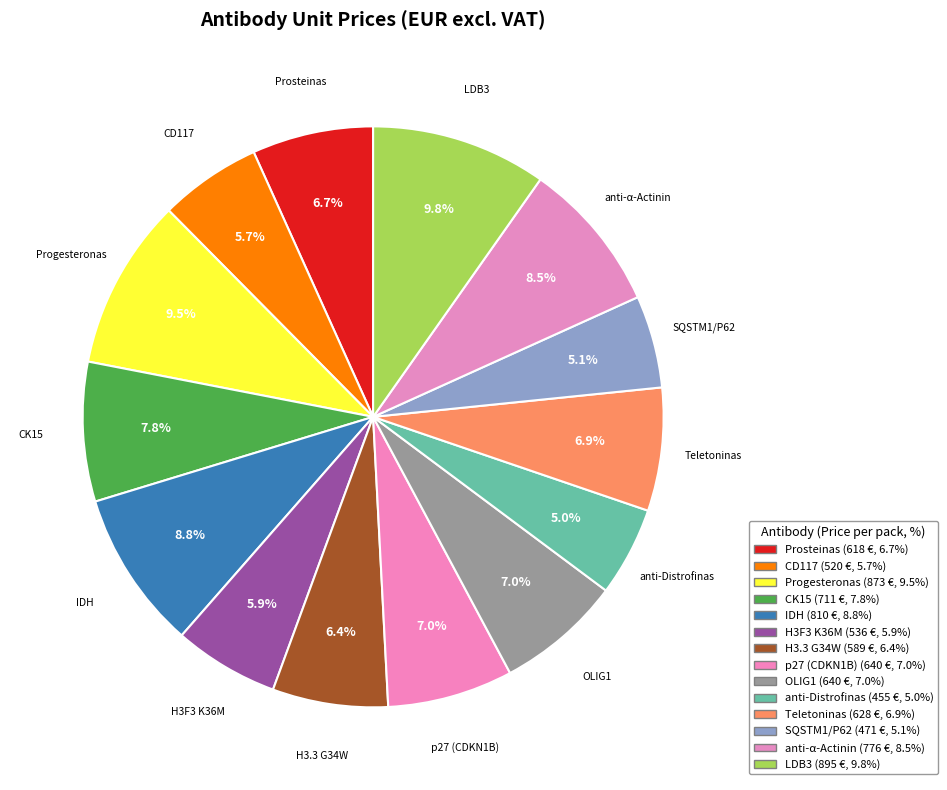

To the nearest percent, what is the average slice percentage?

7%